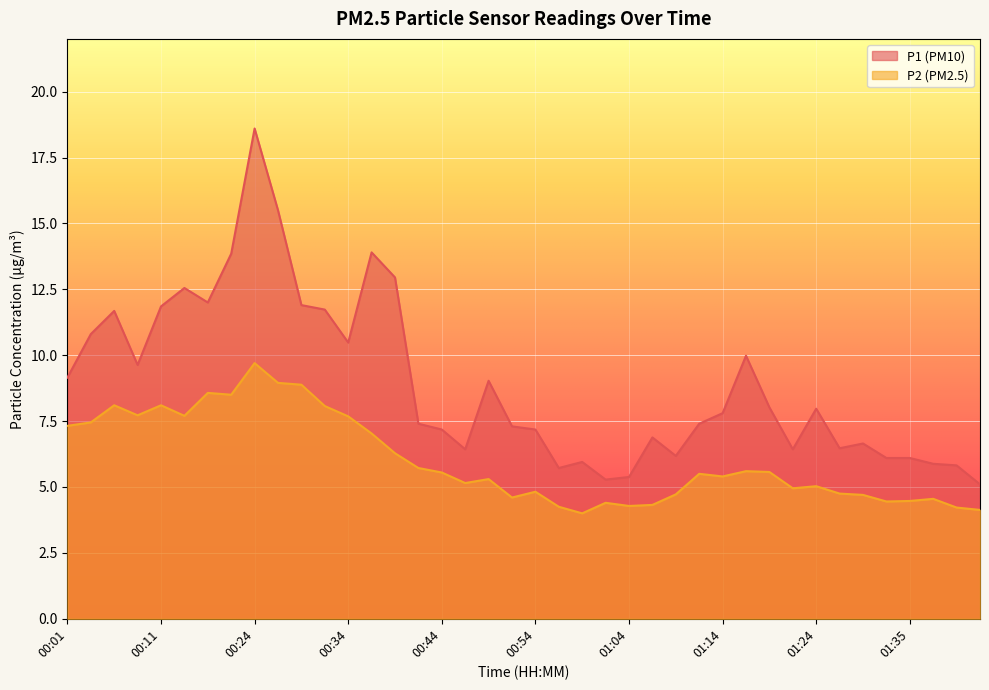

Is it true that P2 equals 2.9 at 00:19?

False